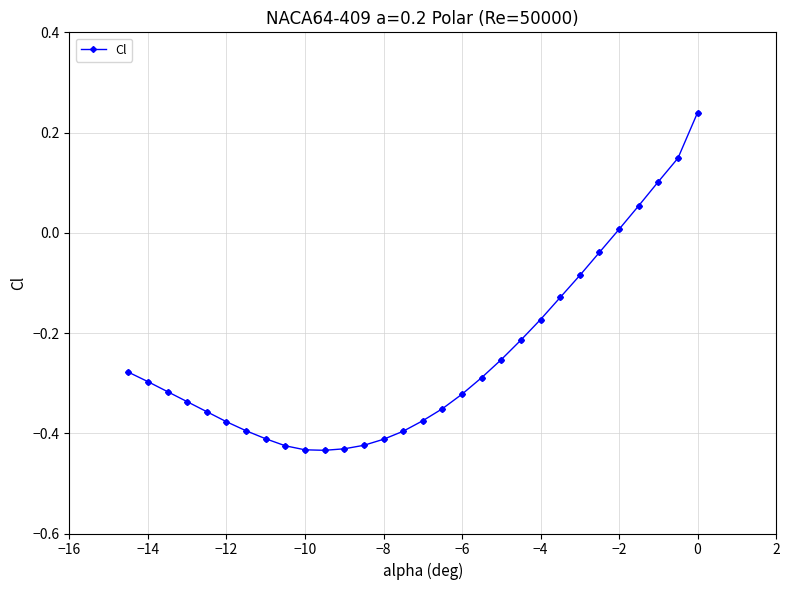

What is the difference between the second highest and minimum values?

0.6